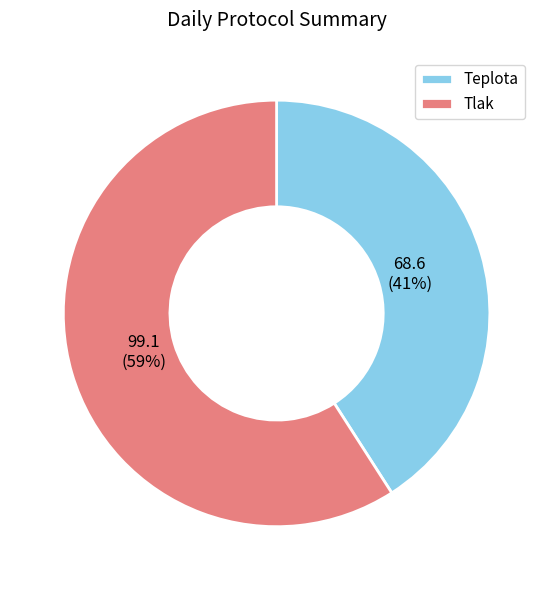

Rank the categories by value from lowest to highest.

Teplota, Tlak